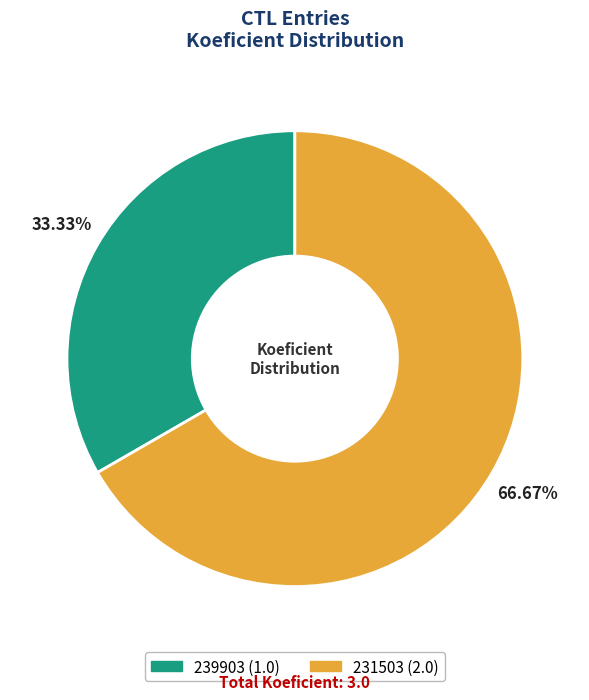

Is 239903 the majority of the pie?

No